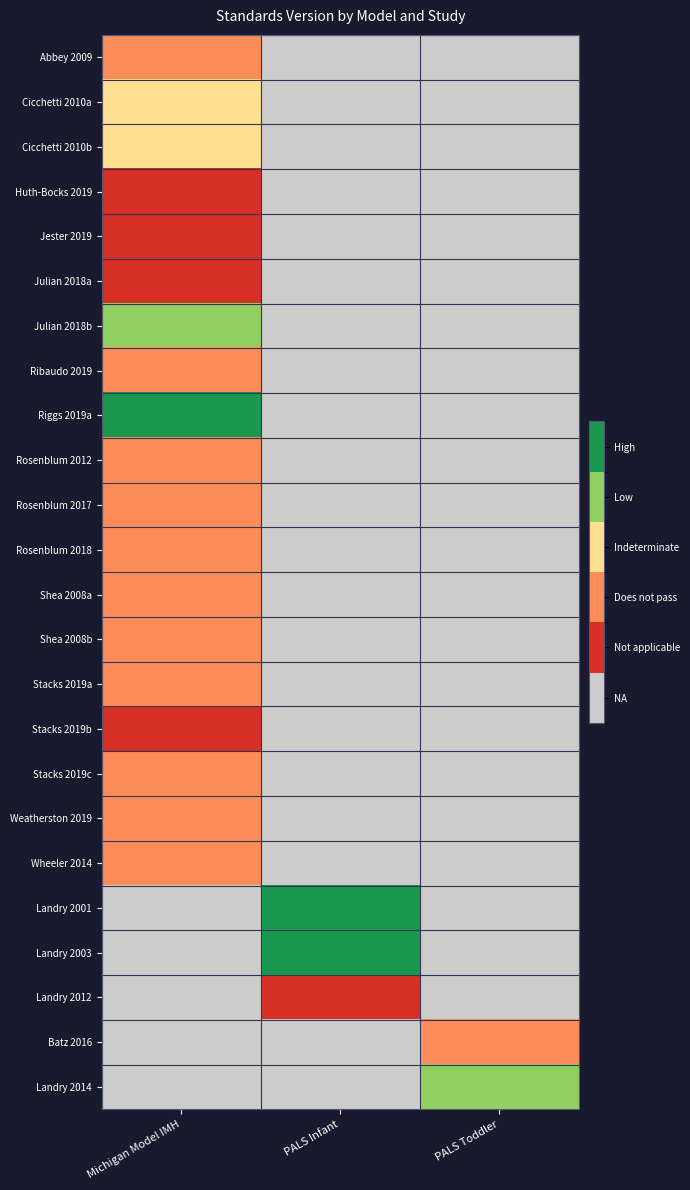

What is the spread (max minus min) of values at PALS Toddler?

4